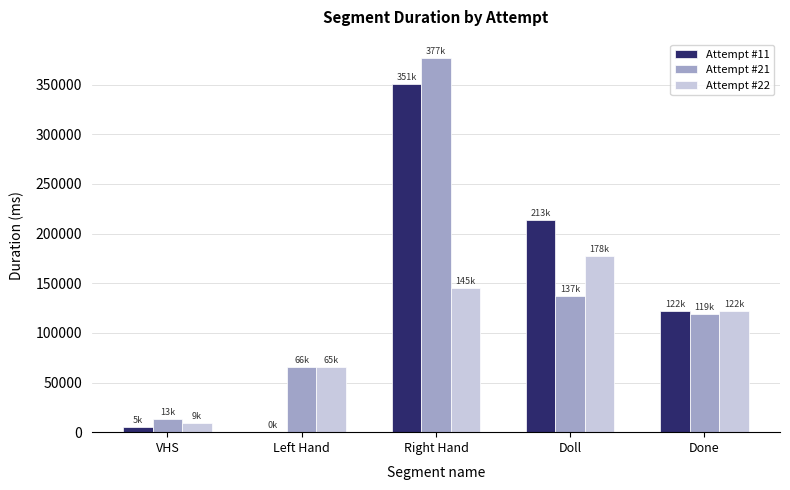

The value of Attempt #11 at Done is 84573. True or false?

False